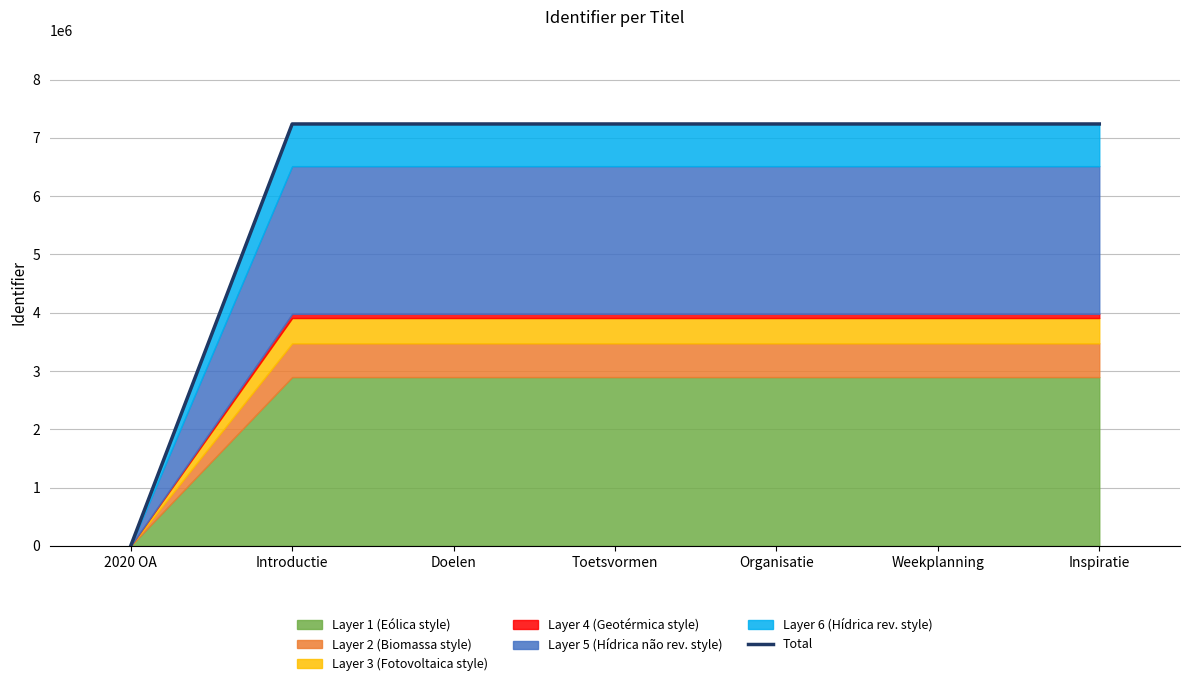

Reading left to right, list all the values displayed in this chart.

0	7237174	7237176	7237178	7237180	7237182	7237184